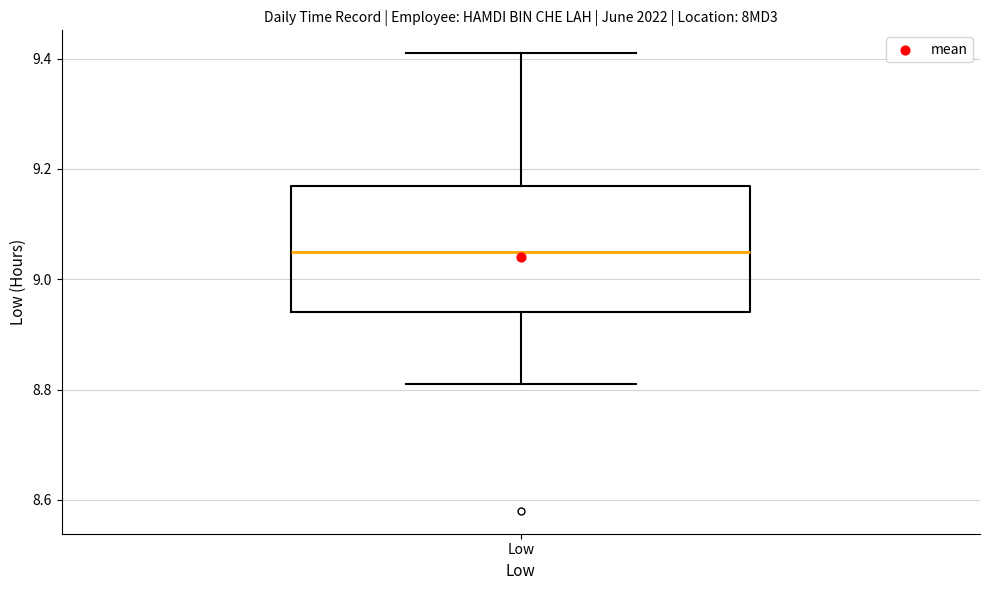

Read this box plot against the y-axis: the position of the median line, the range covered by the box, and the ends of both whiskers. The values are not printed on the chart, so give them approximately, as read against the axis.

median 9.06, box 8.94 to 9.18, whiskers 8.82 to 9.42